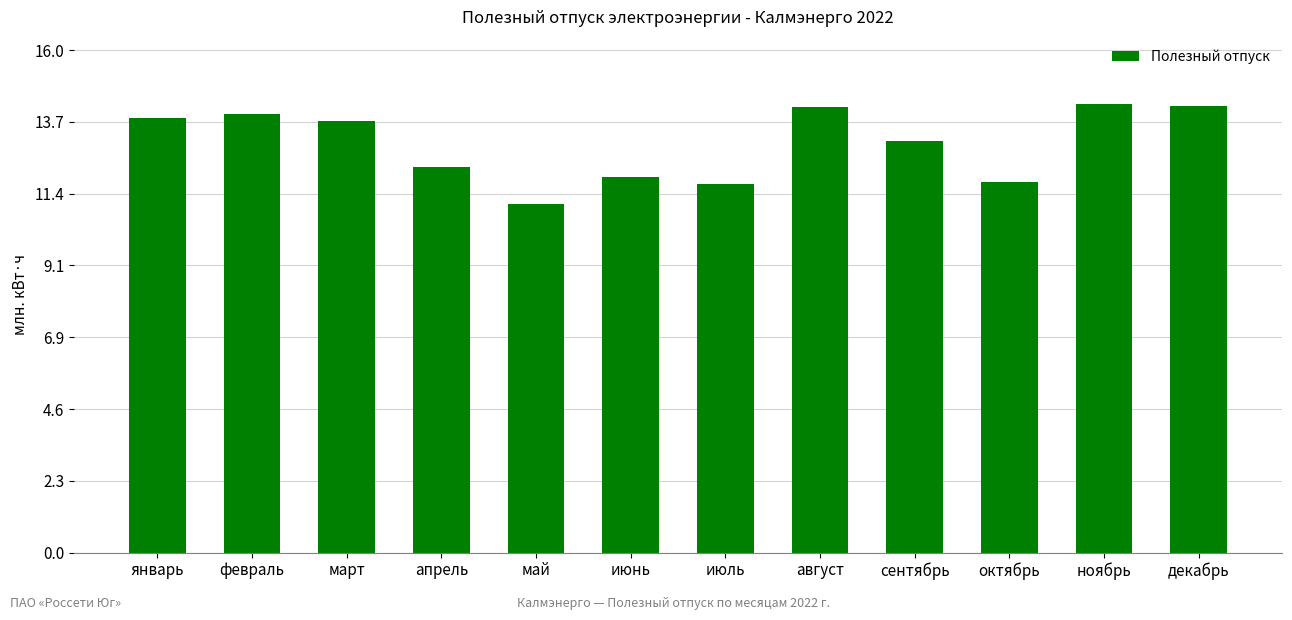

What is the ratio of the value at январь to the value at декабрь?

1.0